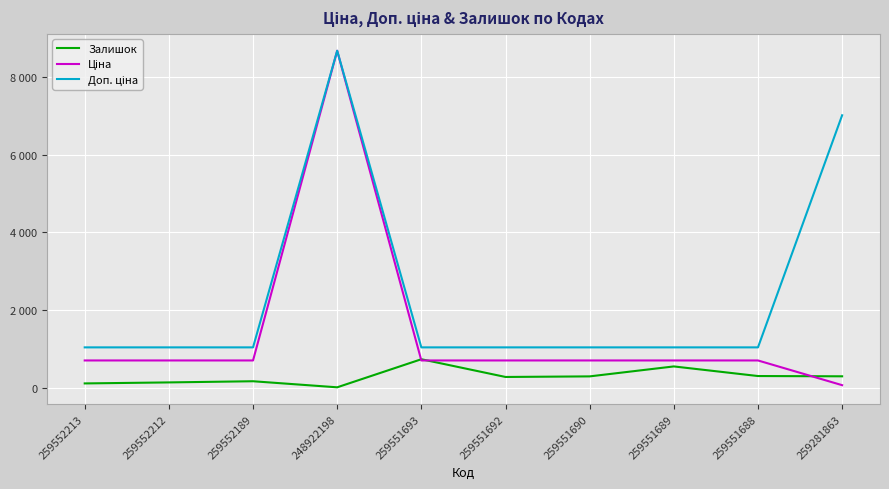

Does the chart display data point markers on the line(s)?

No